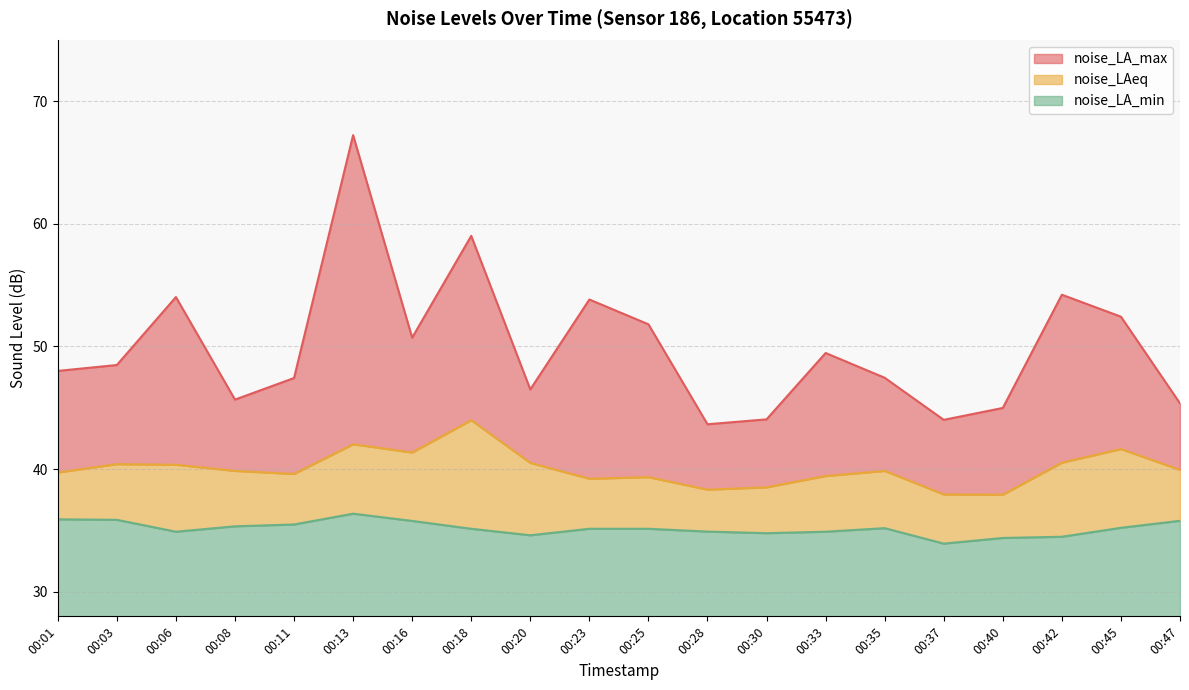

Which category has the highest value in the noise_LAeq series?

00:18